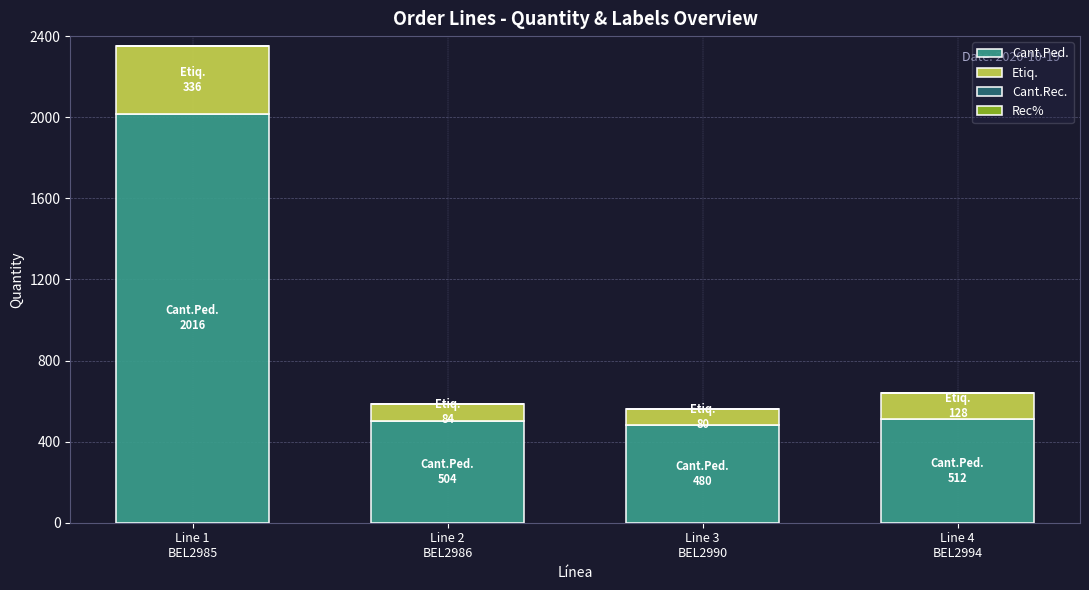

How many categories are shown in the chart?

4